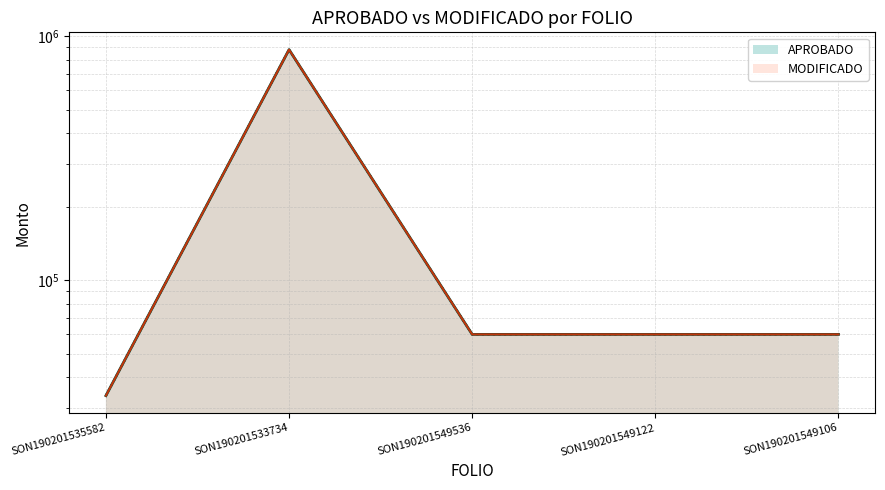

True or false: APROBADO and MODIFICADO intersect in this chart.

False